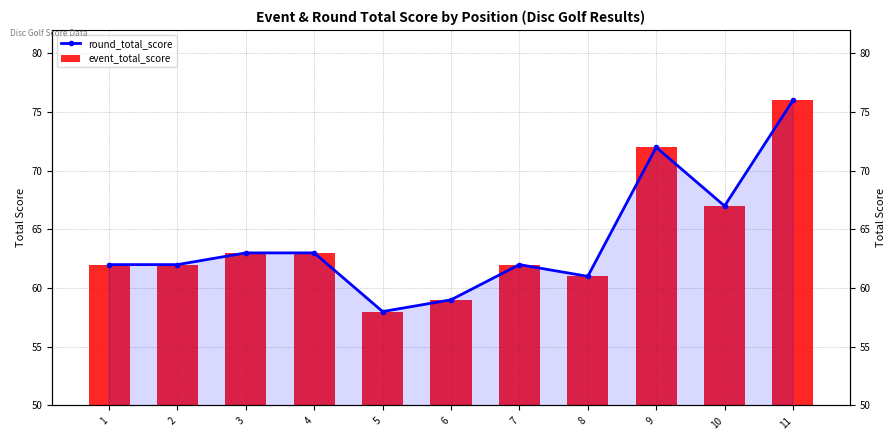

What is the average value of the event_total_score series?

64